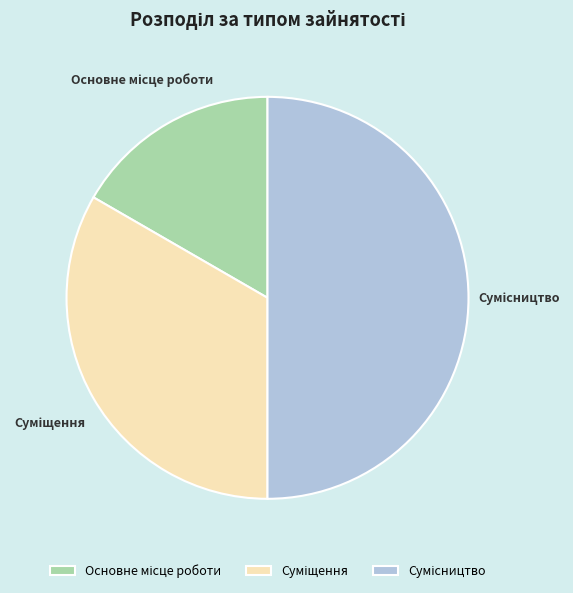

What is the smallest slice in the pie chart?

Основне місце роботи